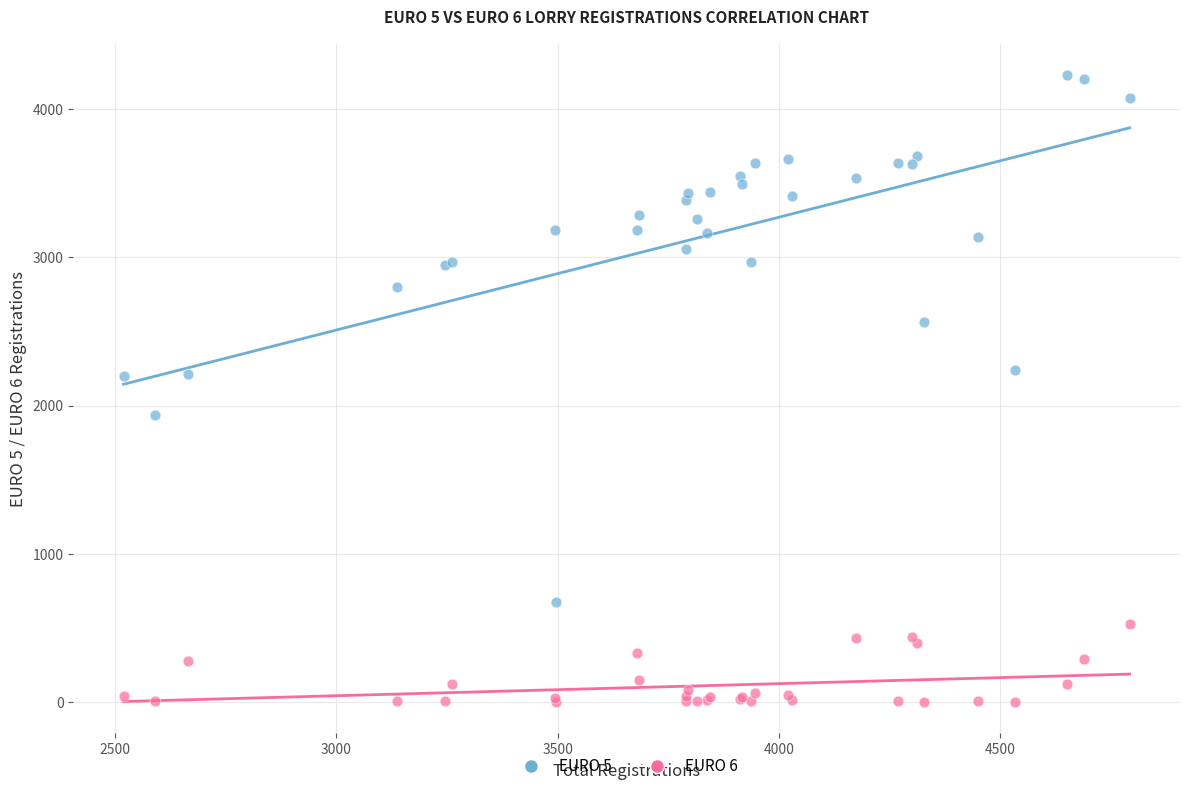

Which series contains the lowest Y value?

EURO 6